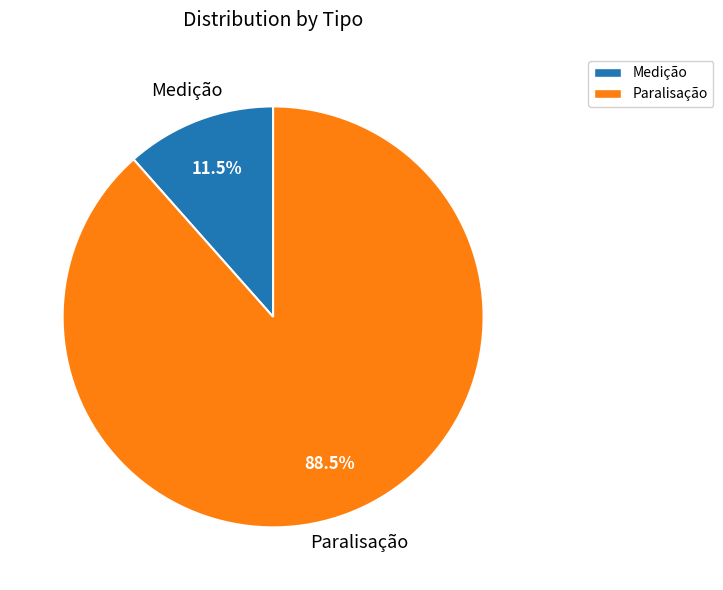

Which slice is the largest?

Paralisação